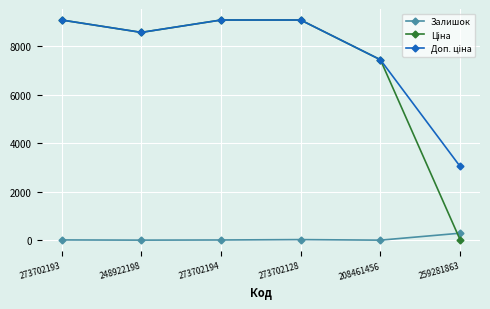

At how many categories does at least one series exceed 5149?

5